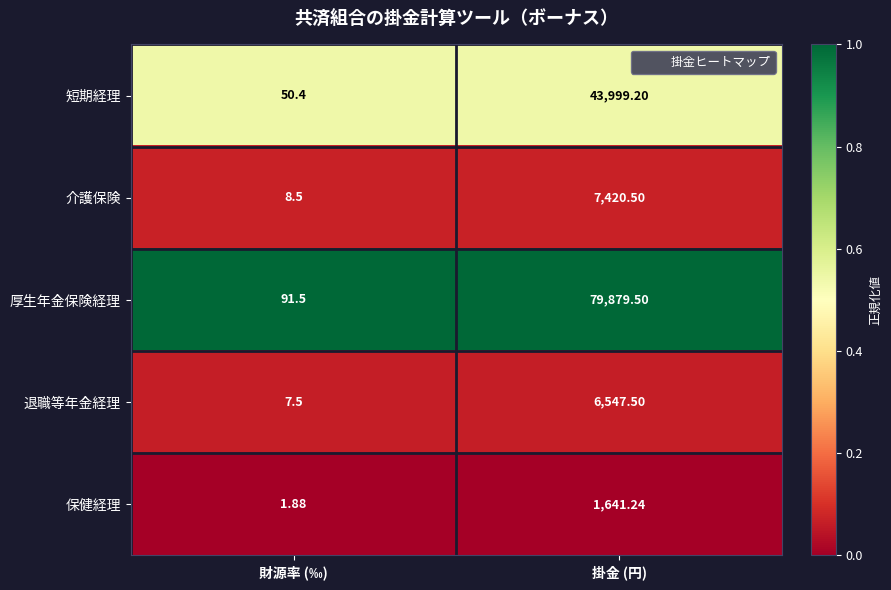

Which series has the widest spread of values?

厚生年金保険経理